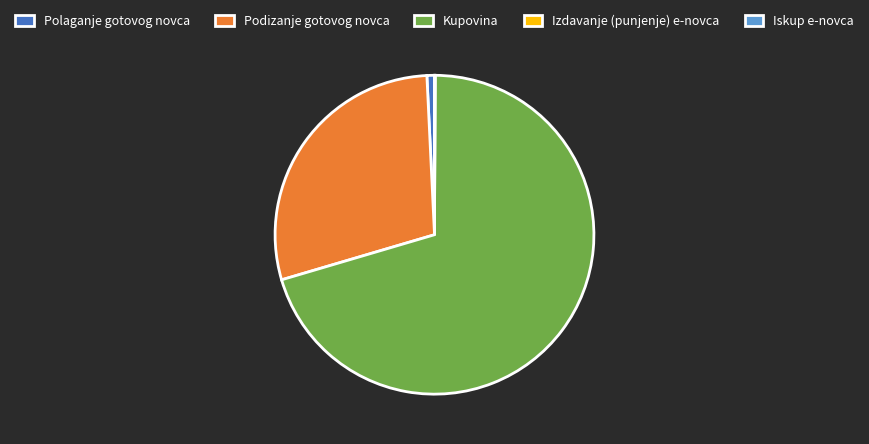

Is it true that Podizanje gotovog novca is 29% of the pie?

True